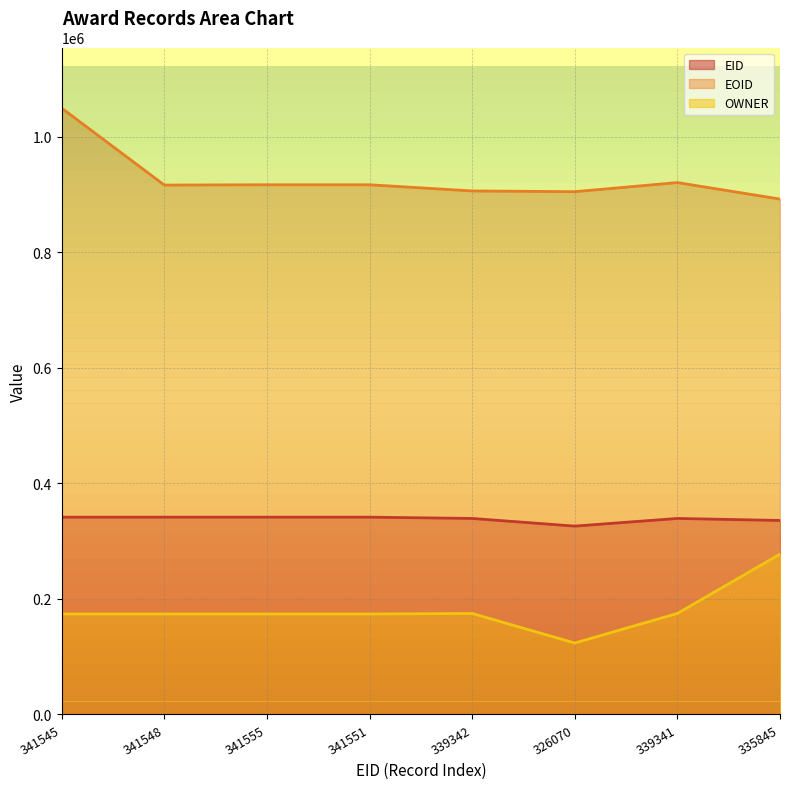

True or false: EOID and OWNER cross at least once.

False